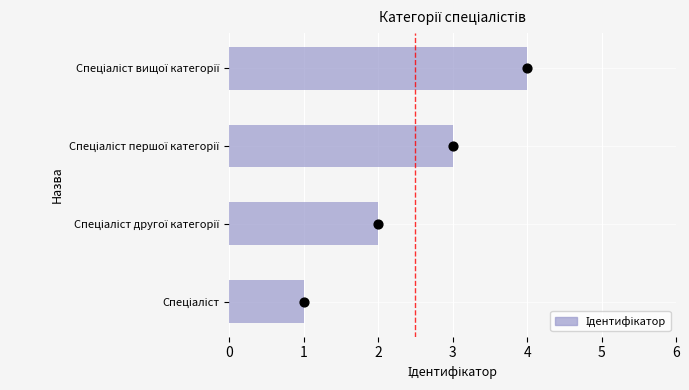

Between Спеціаліст першої категорії and Спеціаліст, which is larger?

Спеціаліст першої категорії